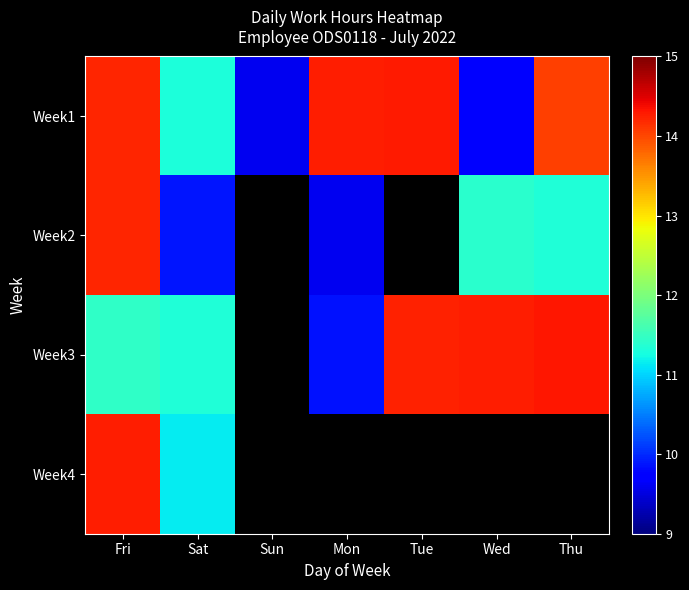

Which label corresponds to the smallest value in the chart?

Sun